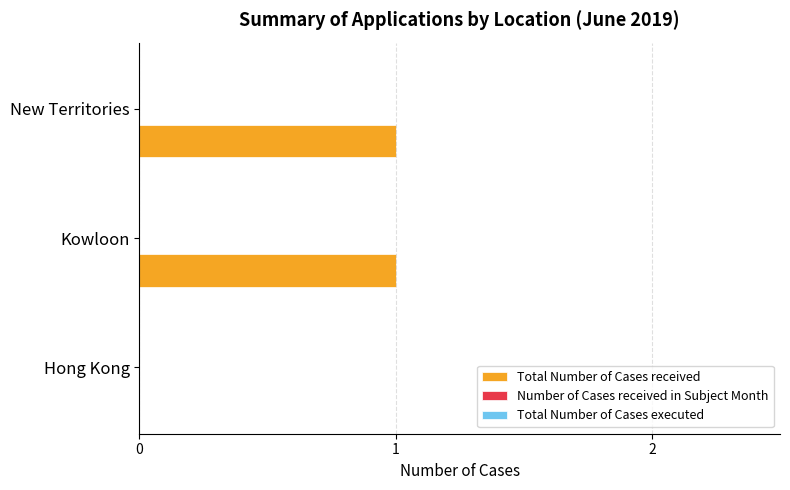

How many series are shown in this chart?

1